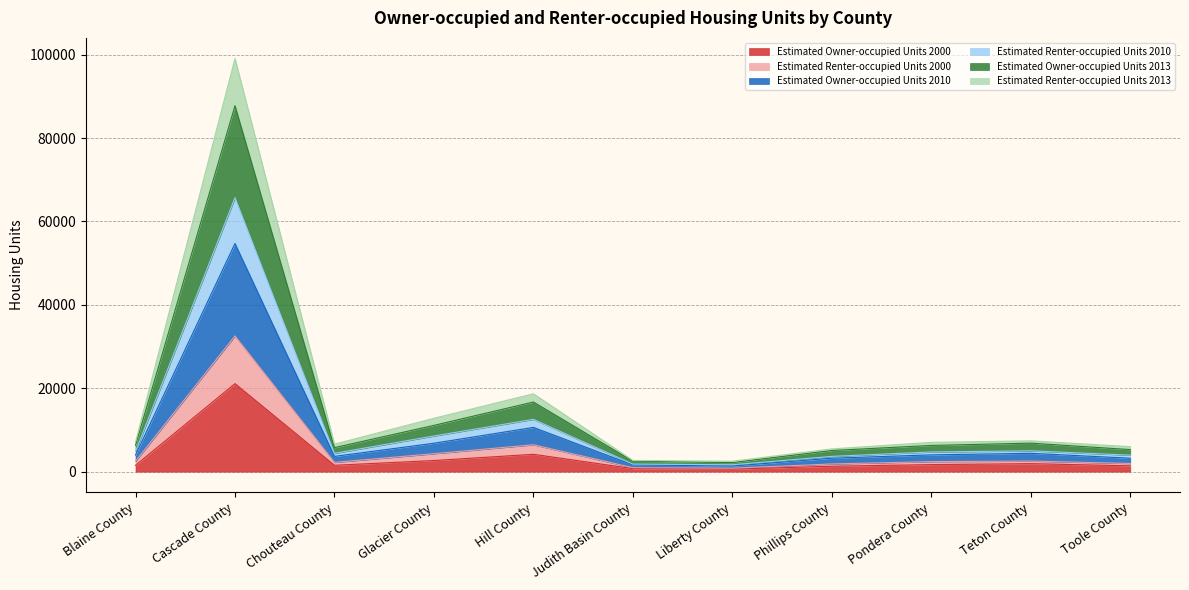

In Estimated Renter-occupied Units 2000, how many points are higher than both neighbors (excluding endpoints)?

3